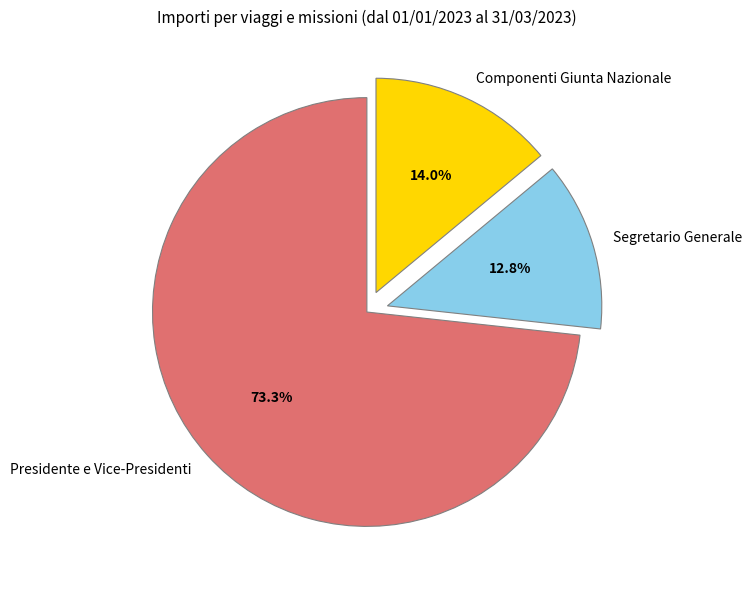

To the nearest percent, what is the average slice percentage?

33%